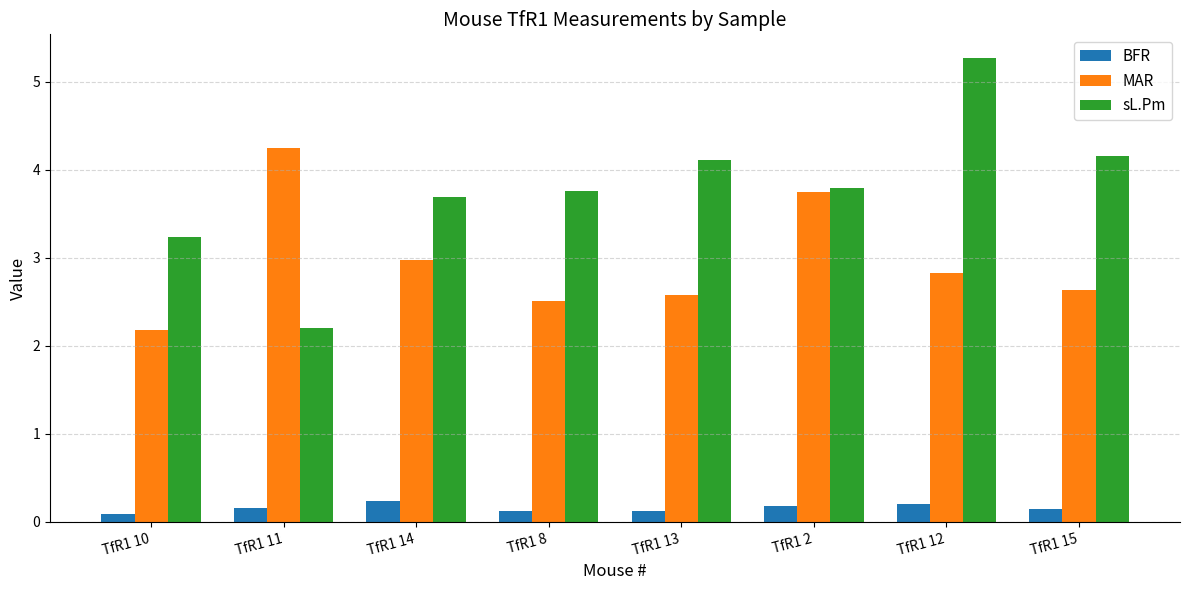

What is the label of the 2nd bar from the left?

TfR1 11